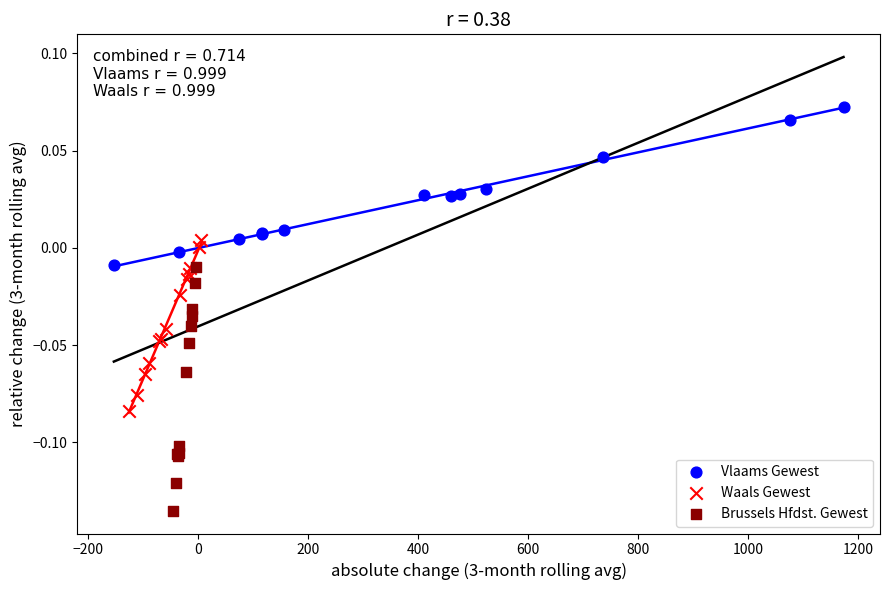

Which series reaches the minimum Y coordinate?

Brussels Hfdst. Gewest